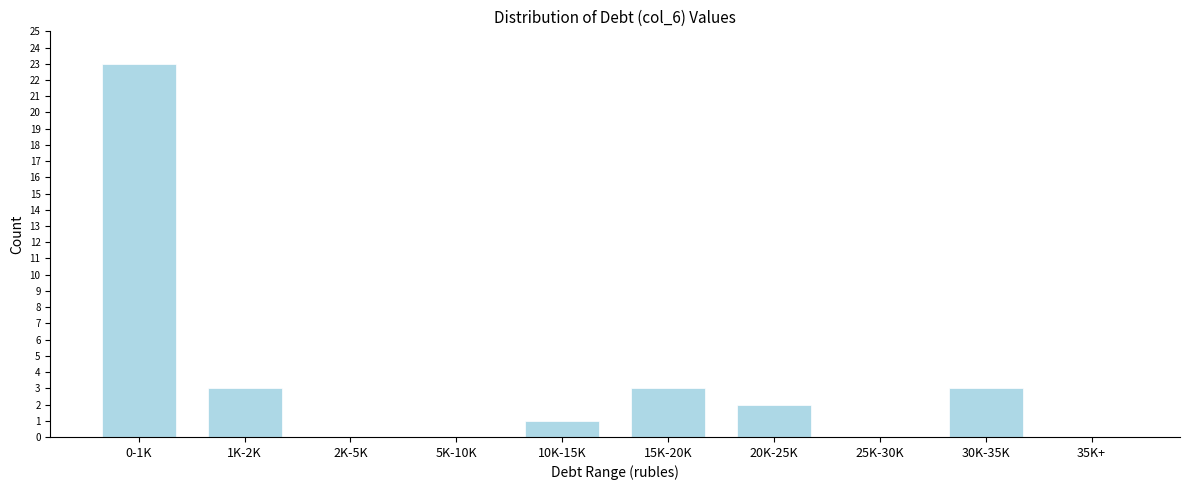

Reading left to right, extract all data points from this chart.

0-1K=23	1K-2K=3	2K-5K=0	5K-10K=0	10K-15K=1	15K-20K=3	20K-25K=2	25K-30K=0	30K-35K=3	35K+=0